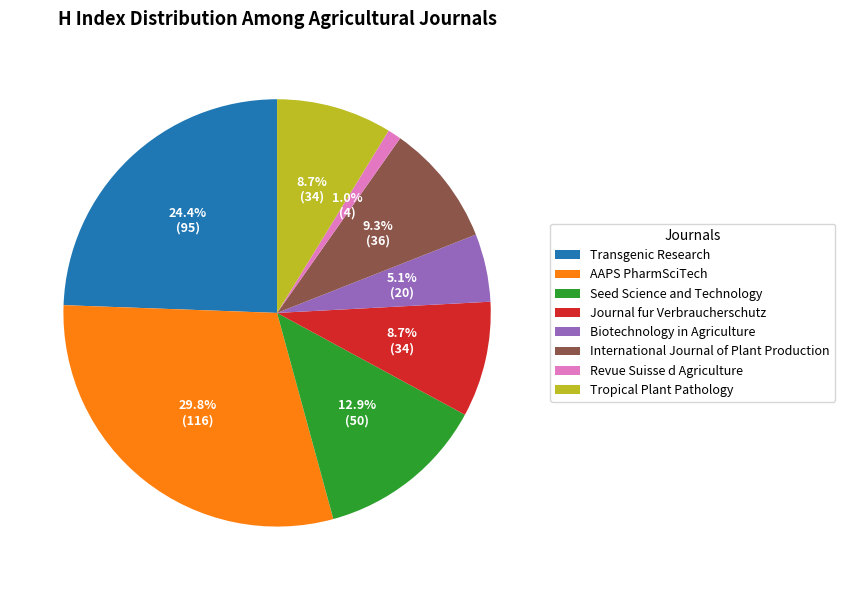

Between Journal fur Verbraucherschutz and AAPS PharmSciTech, which is larger?

AAPS PharmSciTech